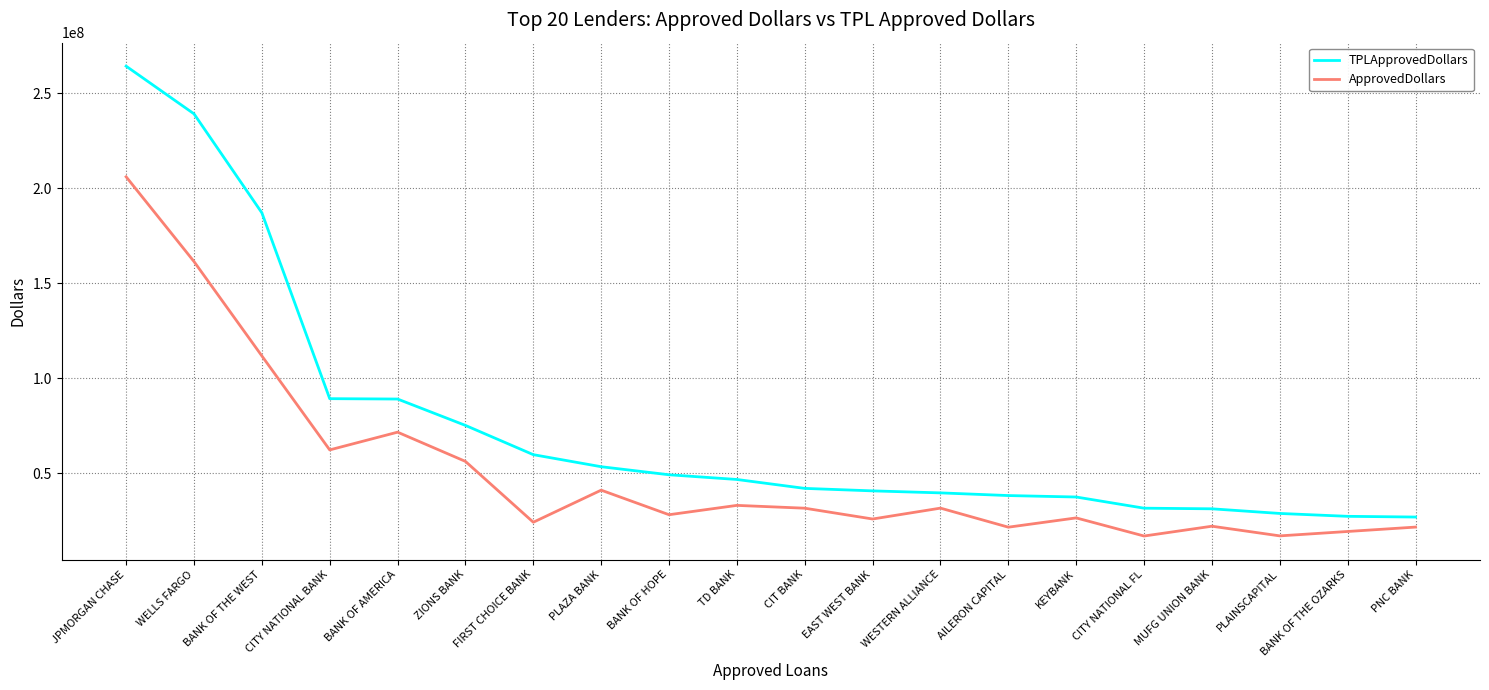

What is the sum of all TPLApprovedDollars values?

1496226881.2